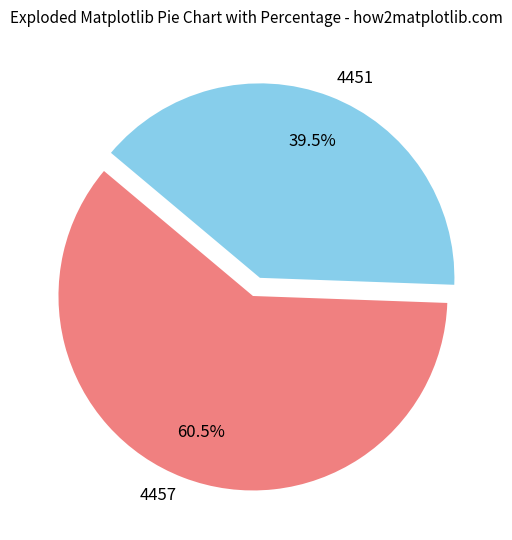

Does 4451 represent more than half of the total?

No